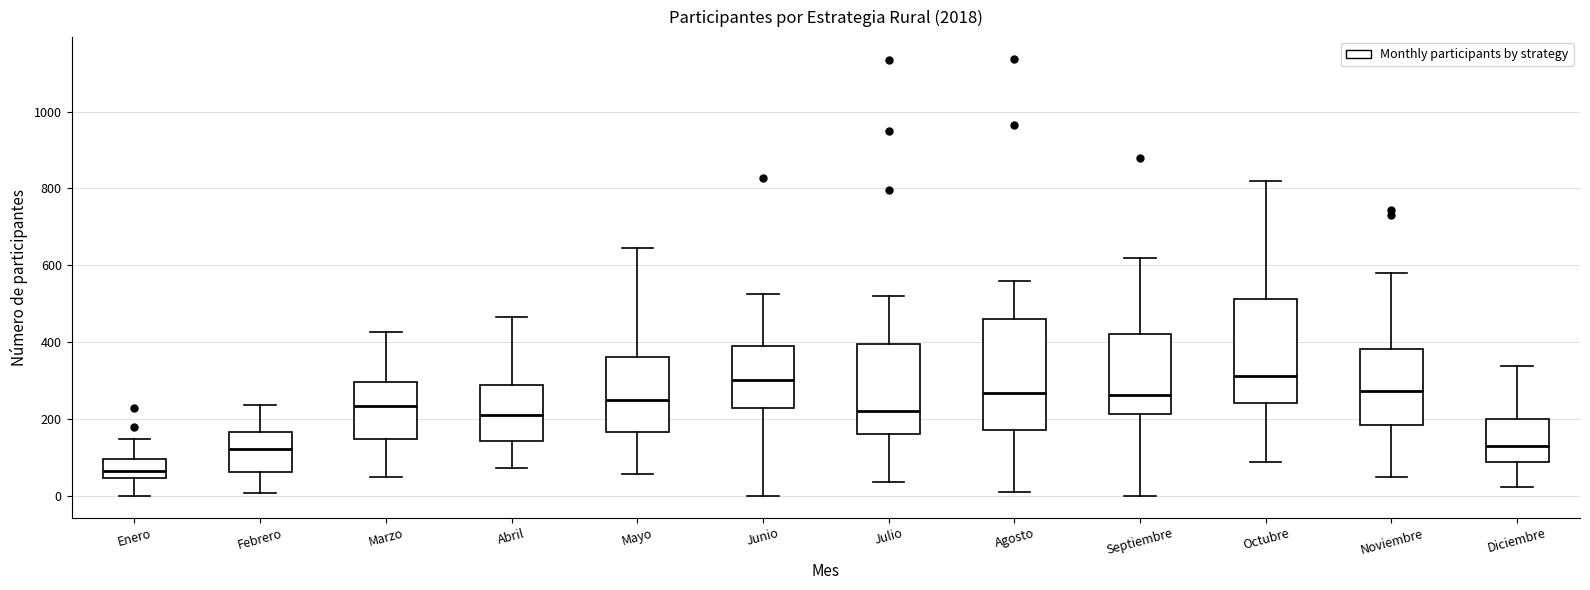

Reading left to right, read every box against the y-axis: the position of its median line, the range the box covers, and the ends of its whiskers. The values are not printed on the chart, so give them approximately, as read against the axis.

Enero: median 60, box 40 to 100, whiskers 0 to 140
Febrero: median 120, box 60 to 160, whiskers 0 to 240
Marzo: median 240, box 140 to 300, whiskers 60 to 420
Abril: median 200, box 140 to 280, whiskers 80 to 460
Mayo: median 240, box 160 to 360, whiskers 60 to 640
Junio: median 300, box 220 to 380, whiskers 0 to 520
Julio: median 220, box 160 to 400, whiskers 40 to 520
Agosto: median 260, box 180 to 460, whiskers 0 to 560
Septiembre: median 260, box 220 to 420, whiskers 0 to 620
Octubre: median 320, box 240 to 520, whiskers 80 to 820
Noviembre: median 280, box 180 to 380, whiskers 40 to 580
Diciembre: median 140, box 80 to 200, whiskers 20 to 340